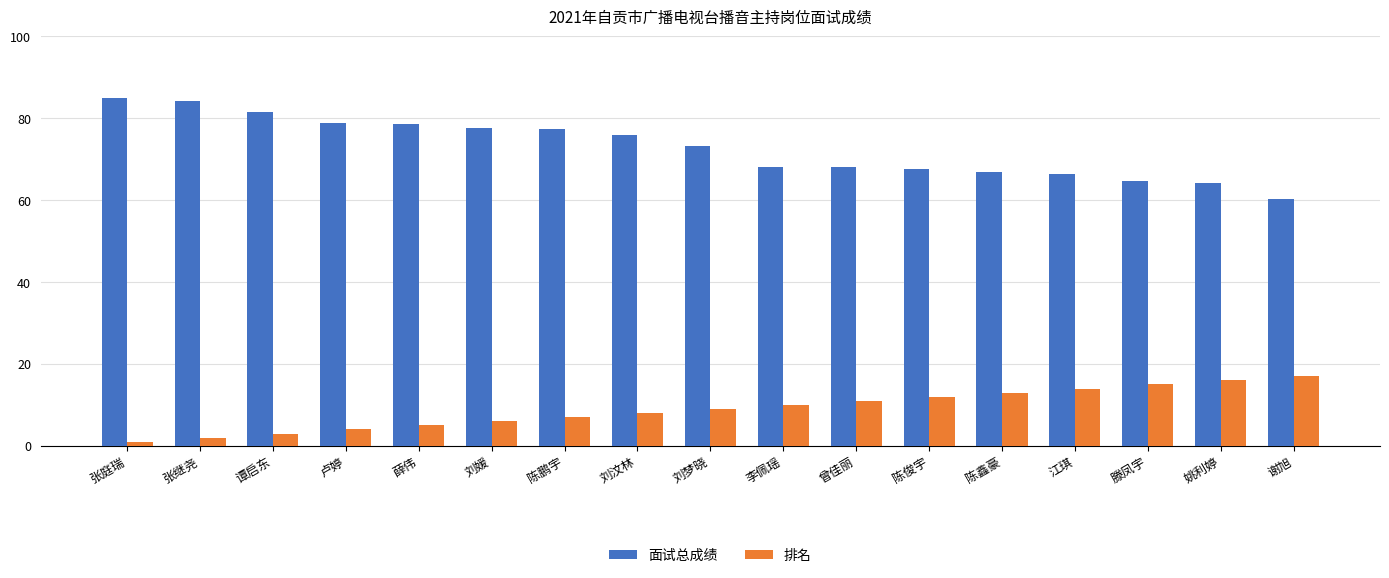

Rank the series at 张庭瑞 from lowest to highest value.

排名, 面试总成绩